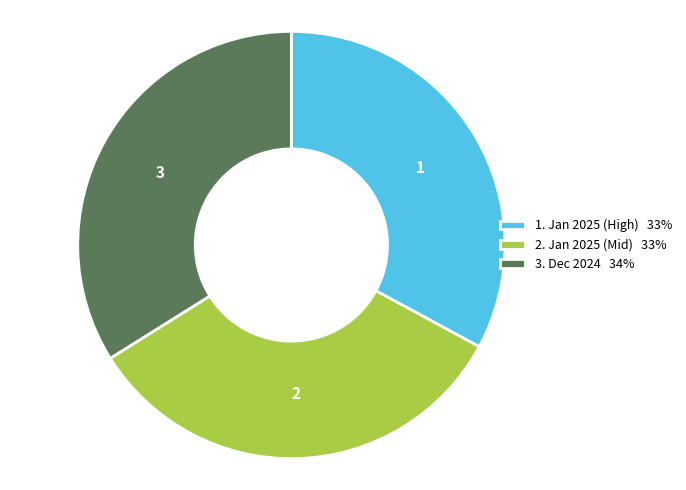

How many slices are in this pie chart?

3